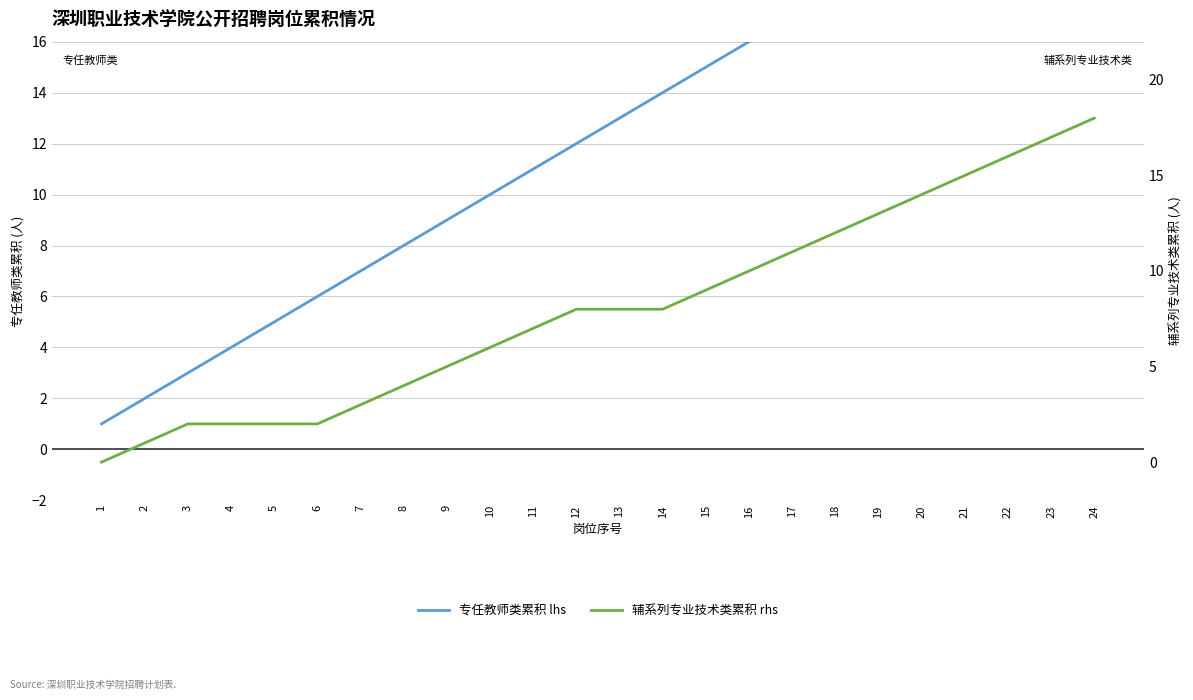

What is the sum of all 辅系列专业技术类 (累积) values?

193